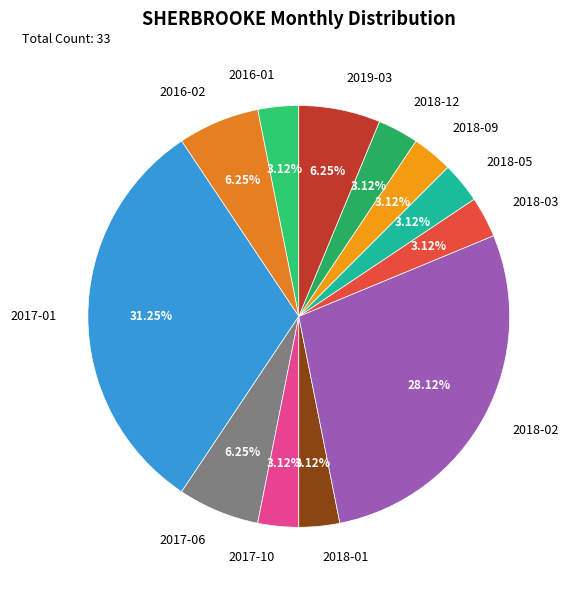

To the nearest percent, what is the difference between the largest and smallest slice percentages?

28%